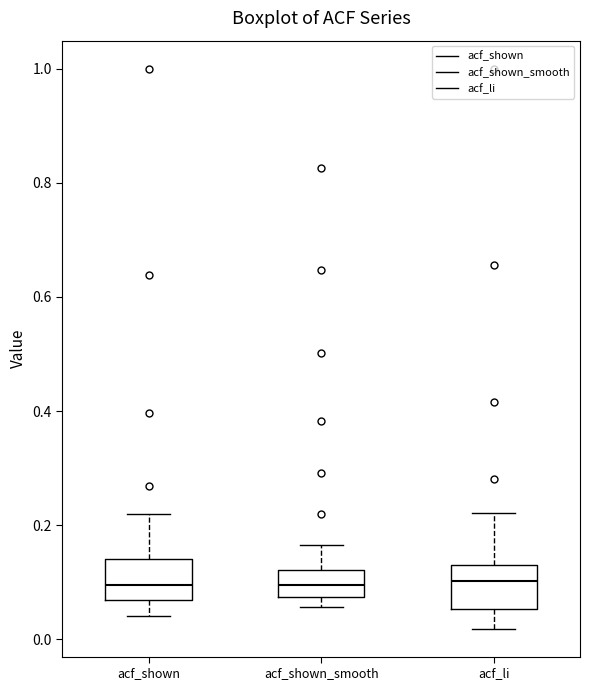

Reading left to right, transcribe this box plot: for each box, give where its median line is, the range the box spans, and where its two whiskers end, as read against the y-axis. The values are not printed on the chart, so give them approximately, as read against the axis.

acf_shown: median 0.10, box 0.06 to 0.14, whiskers 0.04 to 0.22
acf_shown_smooth: median 0.10, box 0.08 to 0.12, whiskers 0.06 to 0.16
acf_li: median 0.10, box 0.06 to 0.14, whiskers 0.02 to 0.22